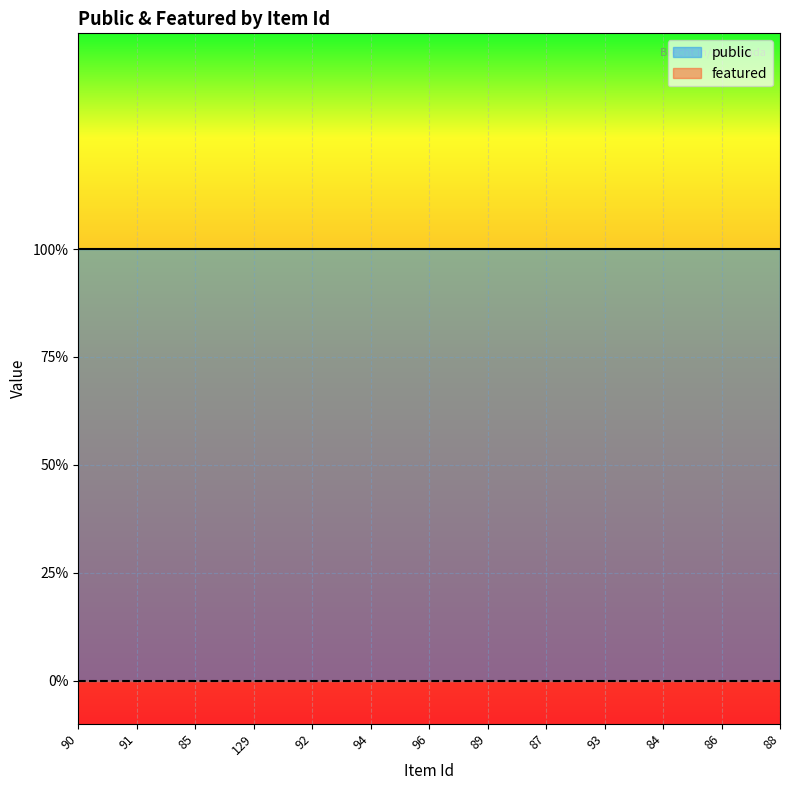

Reading left to right, extract all data points from this chart.

public: 90=1	91=1	85=1	129=1	92=1	94=1	96=1	89=1	87=1	93=1	84=1	86=1	88=1
featured: 90=0	91=0	85=0	129=0	92=0	94=0	96=0	89=0	87=0	93=0	84=0	86=0	88=0